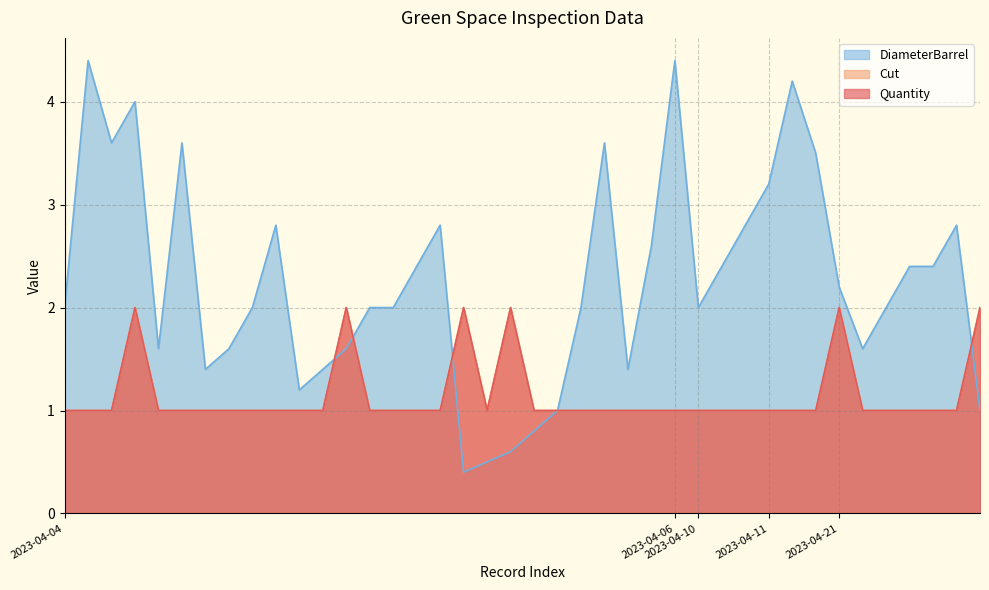

The value of Quantity at 2023-04-04 is 1.0. True or false?

True